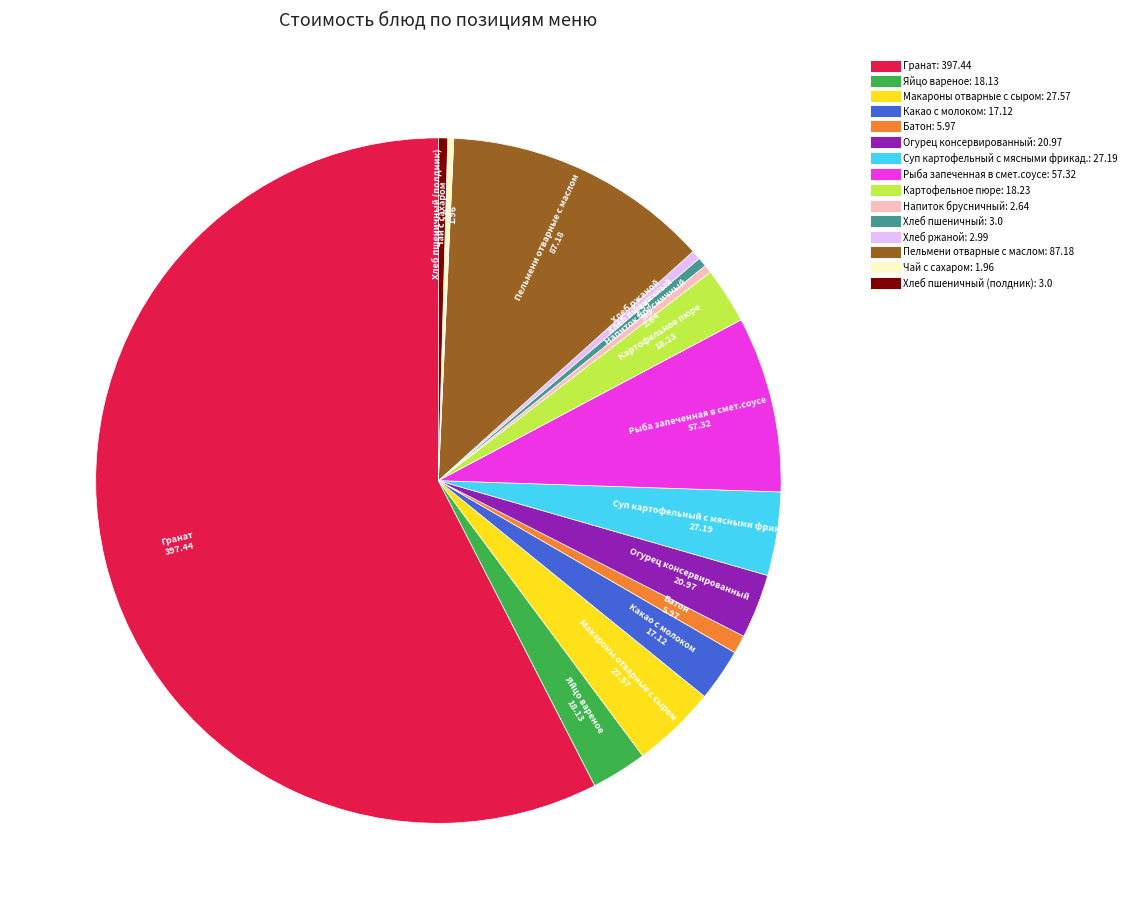

Is there a majority slice in this chart?

Yes